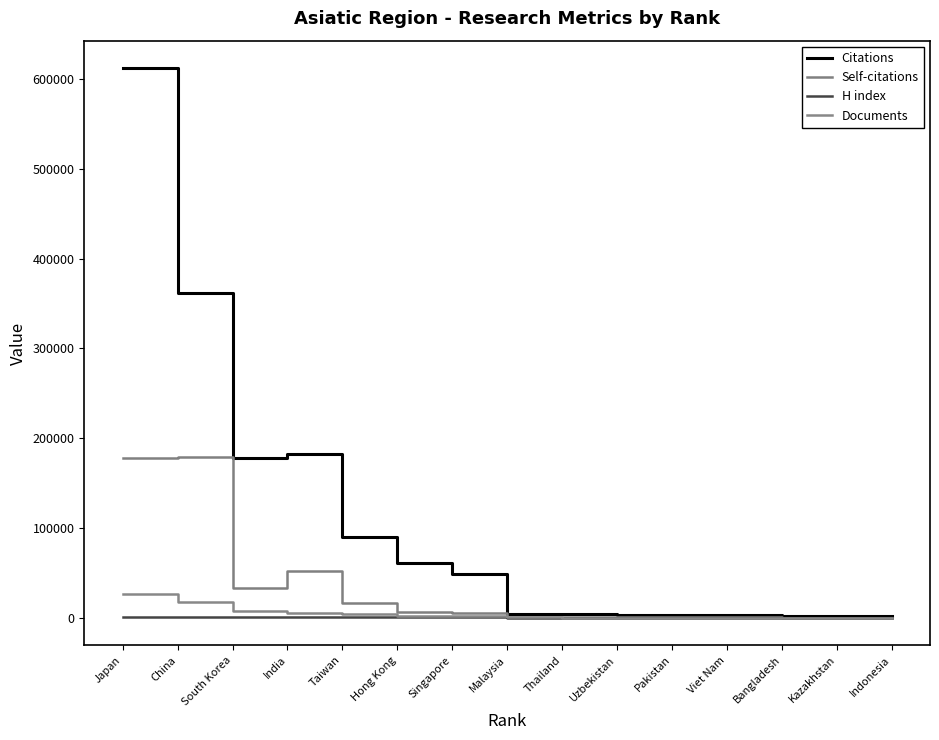

At which category does Self-citations reach its first local valley?

South Korea